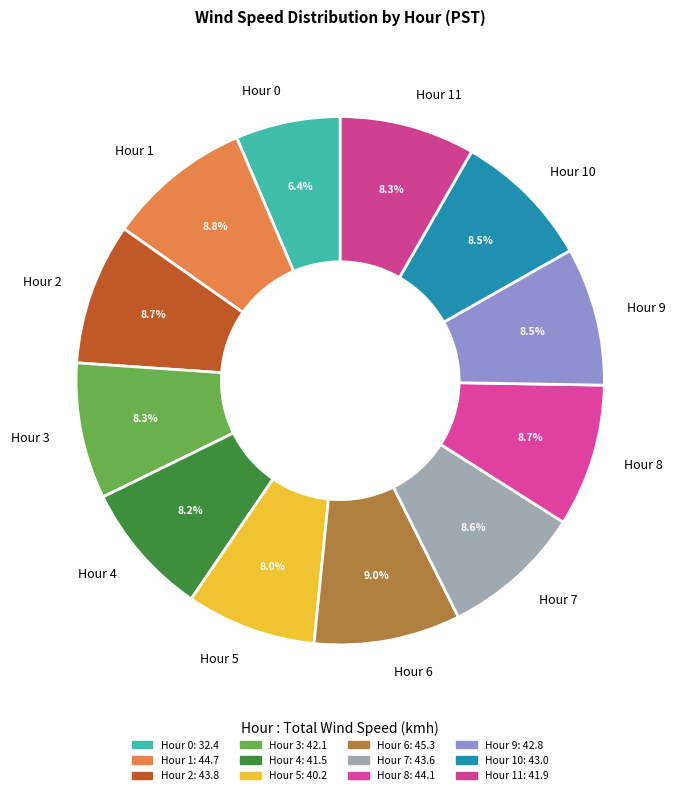

Does Hour 7 account for over 50% of the chart?

No